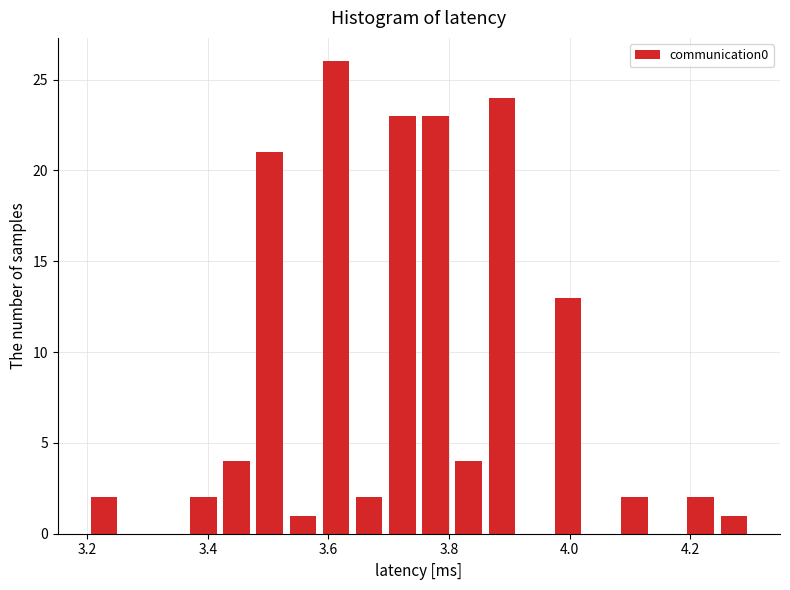

Read against the x-axis, roughly where is the centre of the tallest bar?

3.62